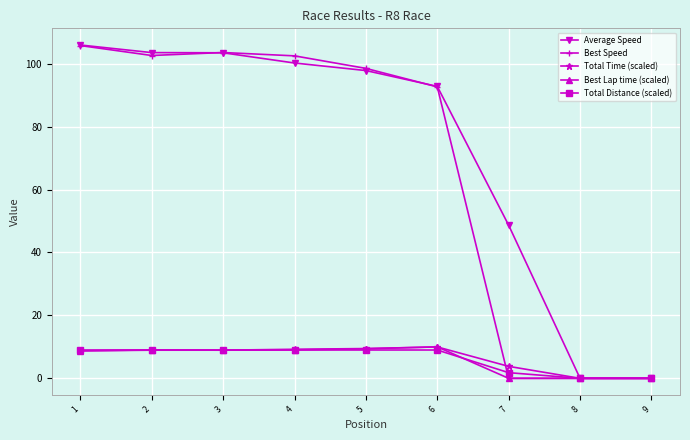

What is the maximum value for Best Lap time (scaled)?

10.0